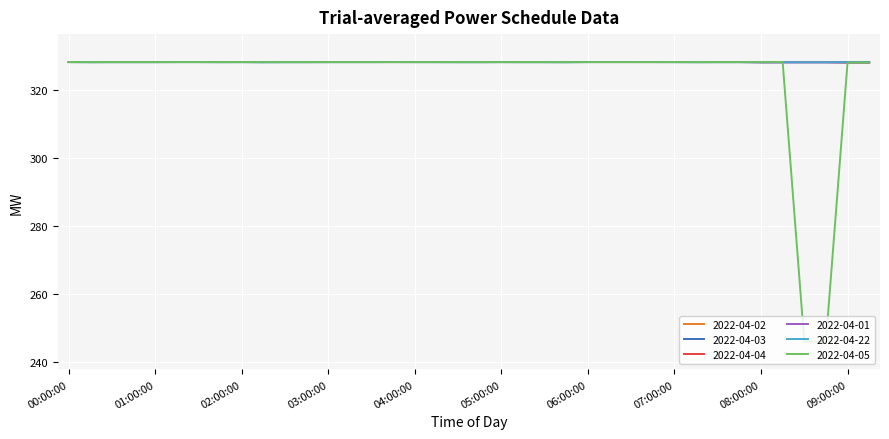

Which series has the largest range (max minus min)?

2022-04-05